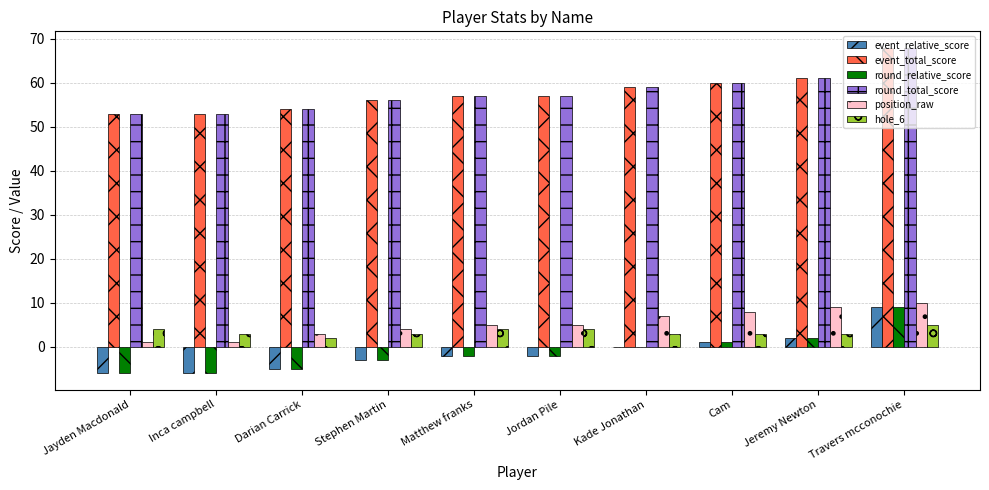

The value of round_total_score at Travers mcconochie is 100. True or false?

False